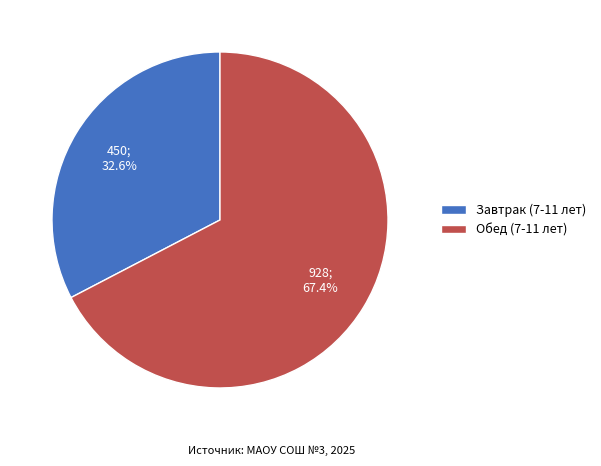

Which slice is the smallest?

Завтрак (7-11 лет)